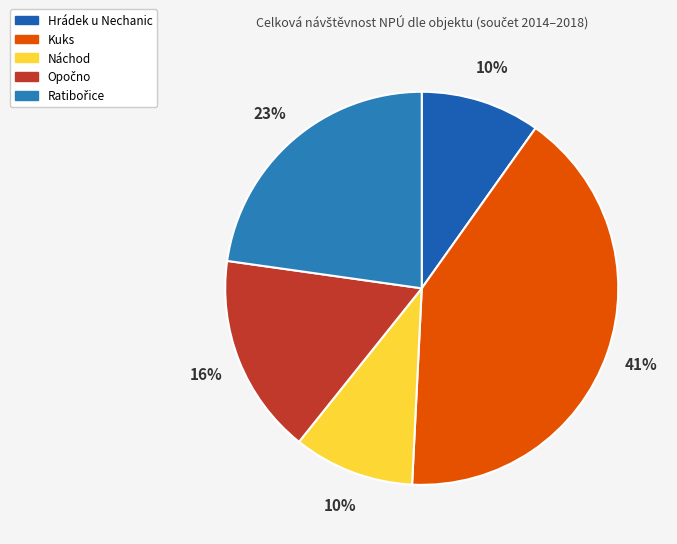

How many slices are in this pie chart?

5